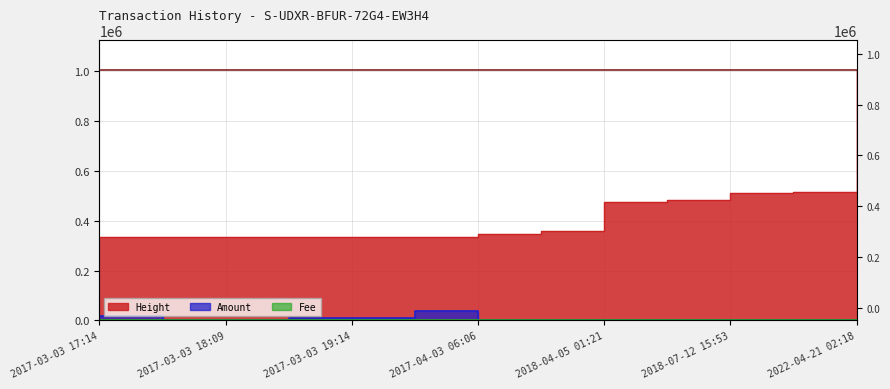

How many data points in Amount are above 0?

7